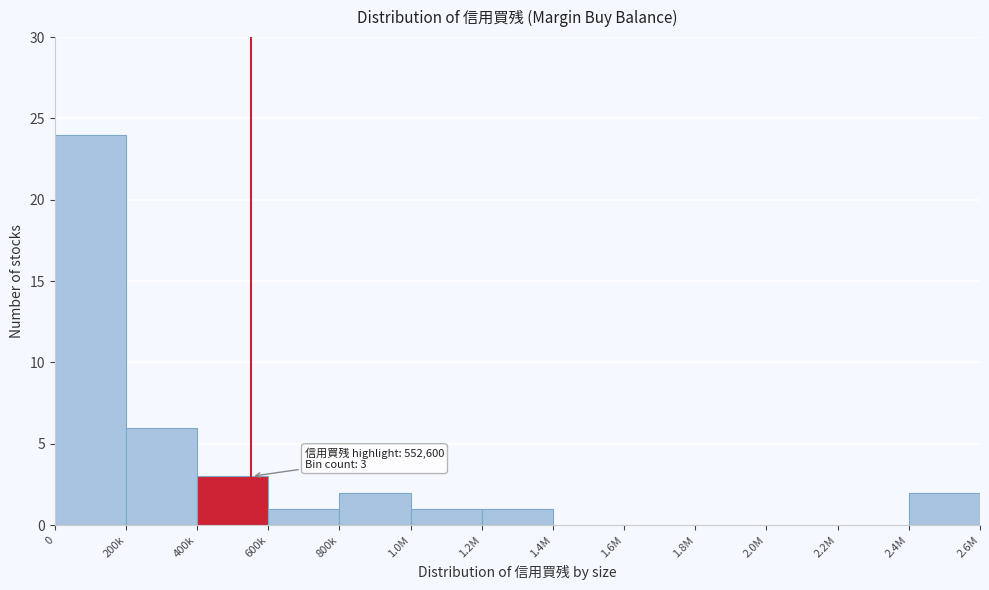

Reading left to right, list all the values displayed in this chart.

0=24	200k=6	400k=3	600k=1	800k=2	1.0M=1	1.2M=1	1.4M=0	1.6M=0	1.8M=0	2.0M=0	2.2M=0	2.4M=2